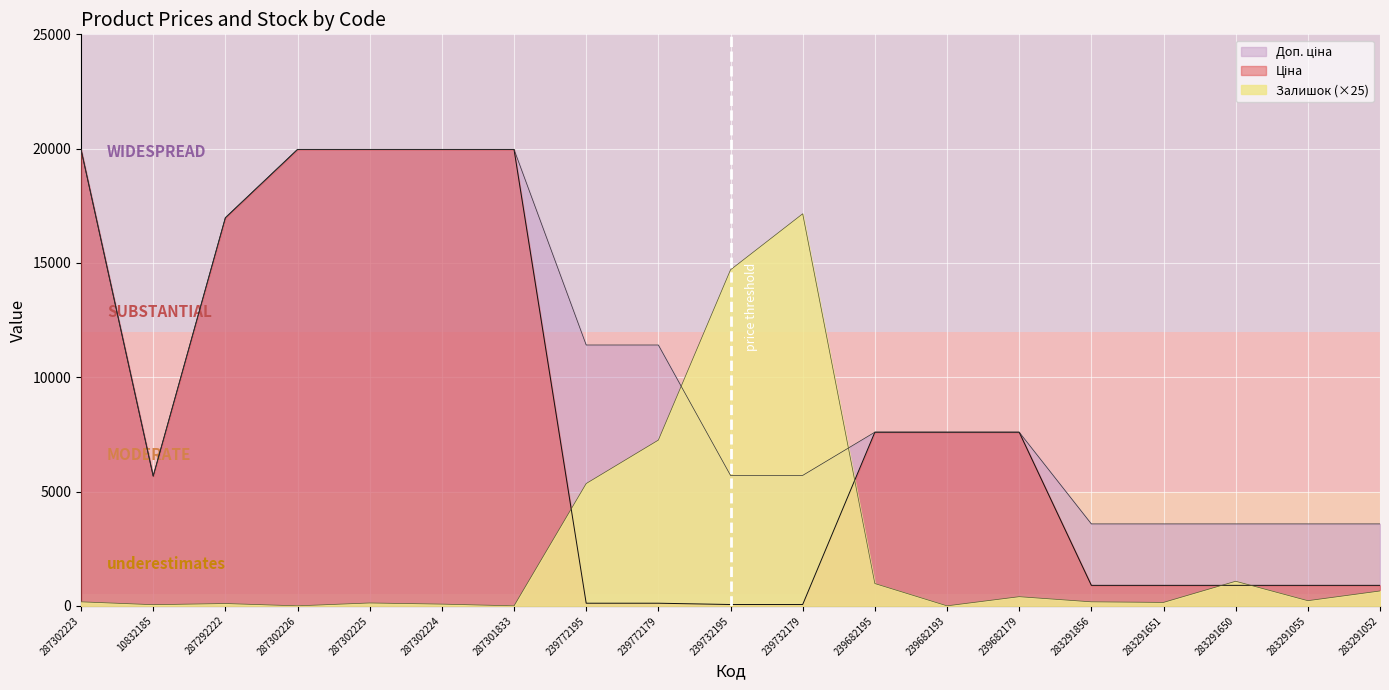

Where do Залишок and Ціна first cross each other?

287301833 and 239772195